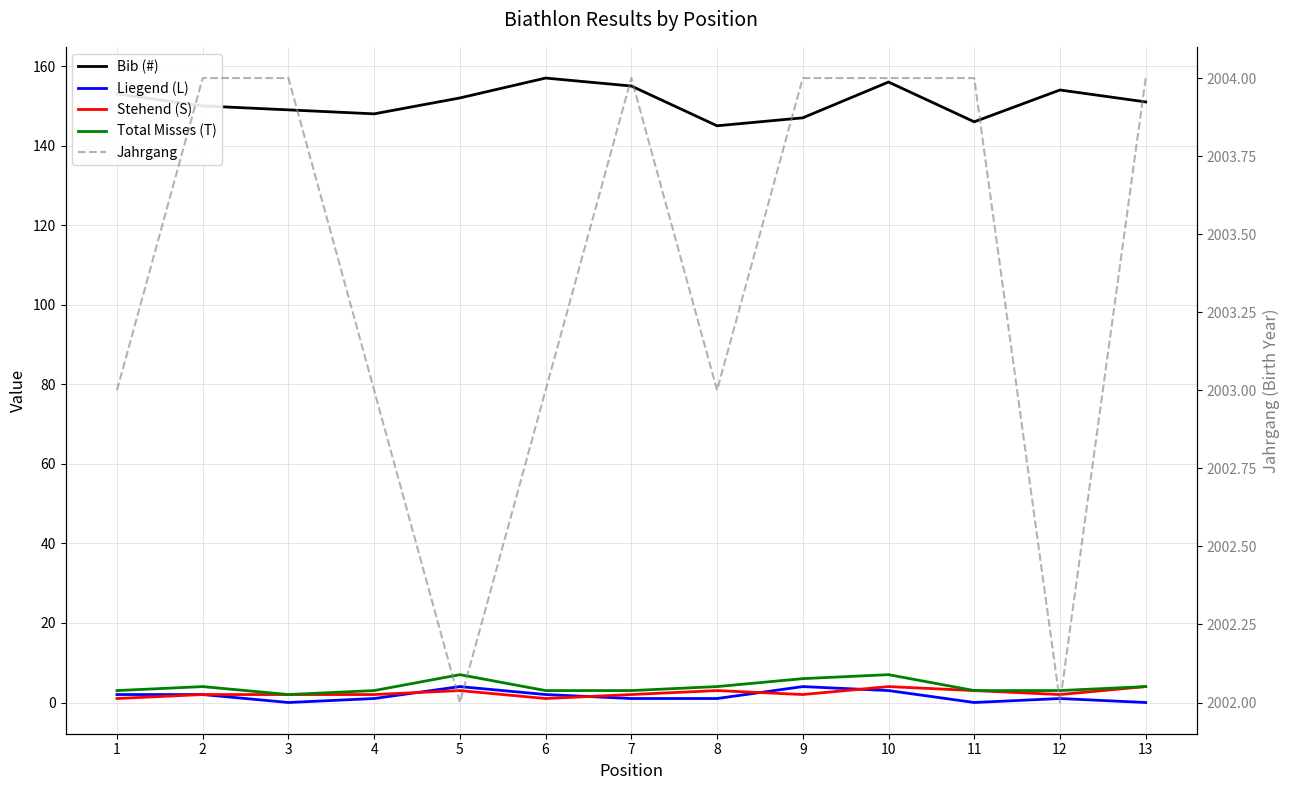

Which label corresponds to the smallest value in the chart?

3